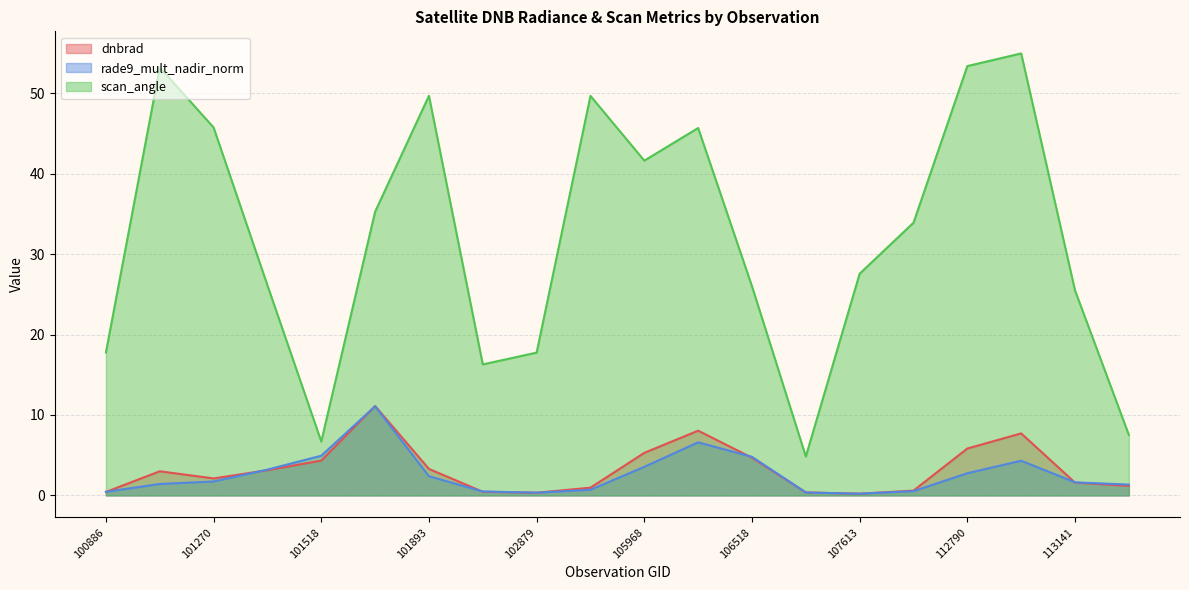

At which category does scan_angle reach its first local valley?

101518